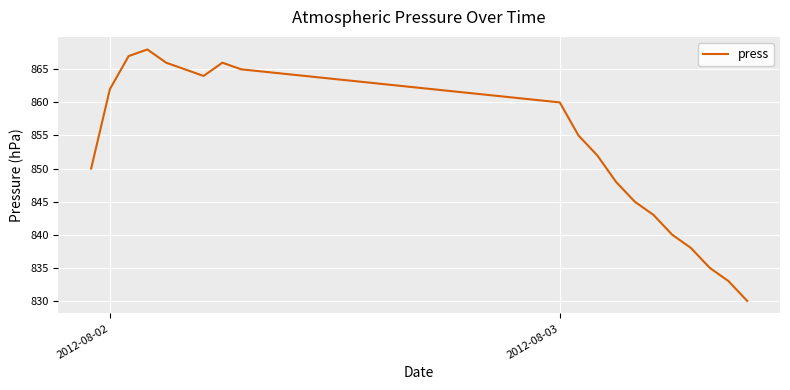

What is the greatest value displayed?

868